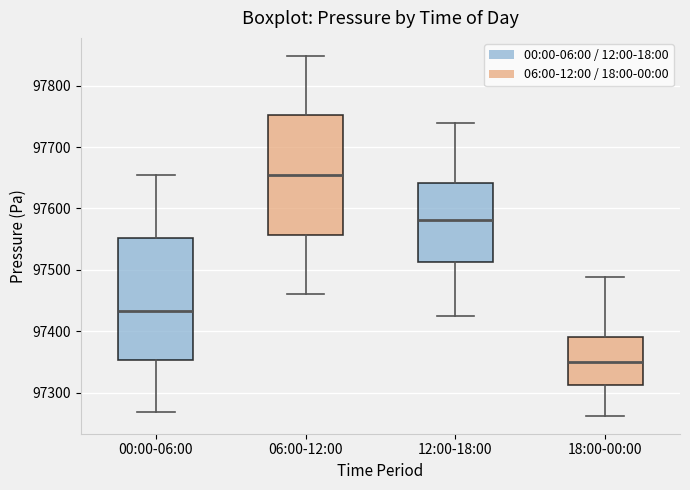

Which box has the lowest median line?

18:00-00:00